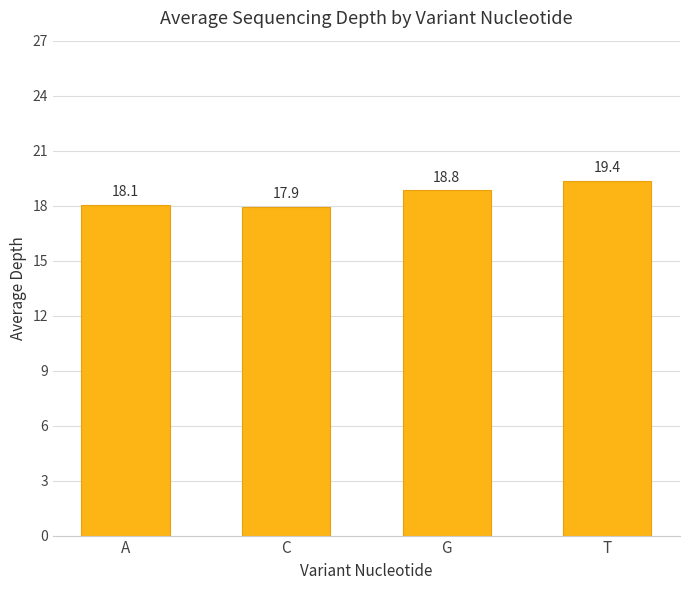

Is it true that the value at T is 19.4?

True